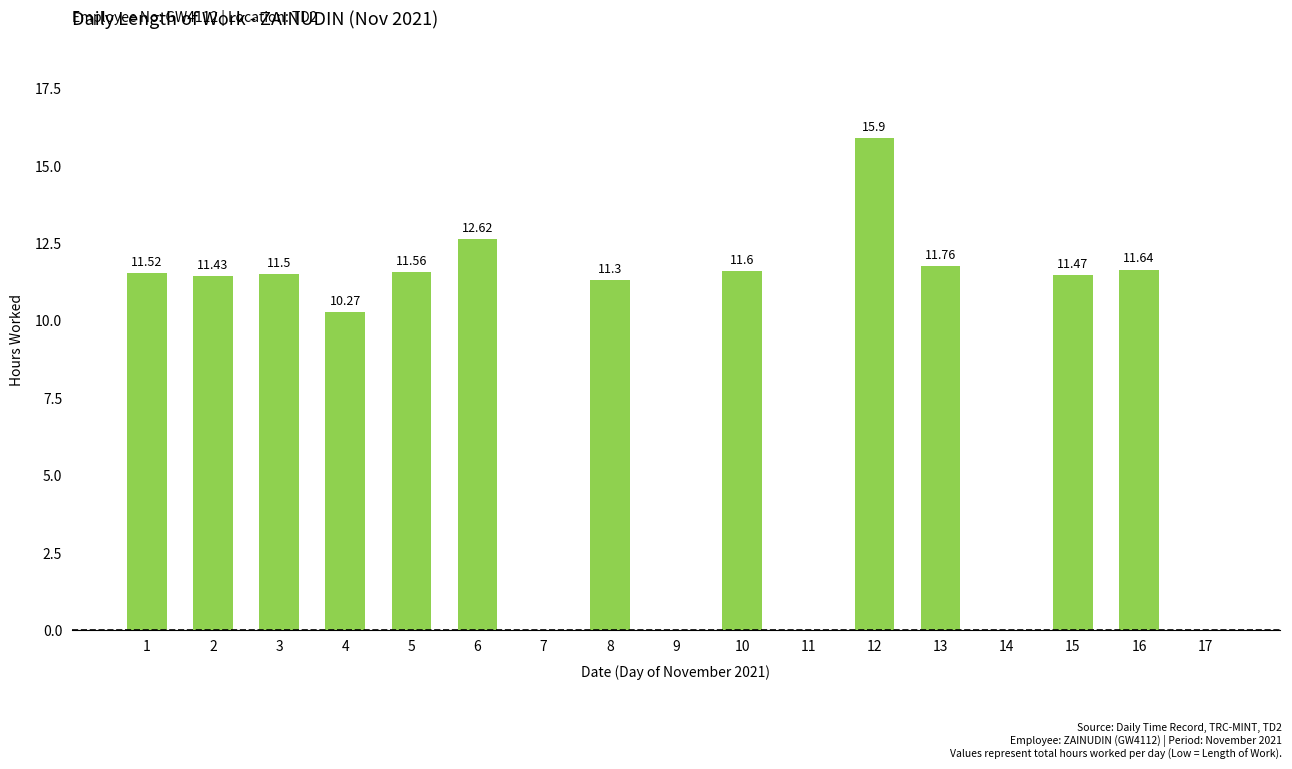

What is the change in value from 3 to 6?

+1.1